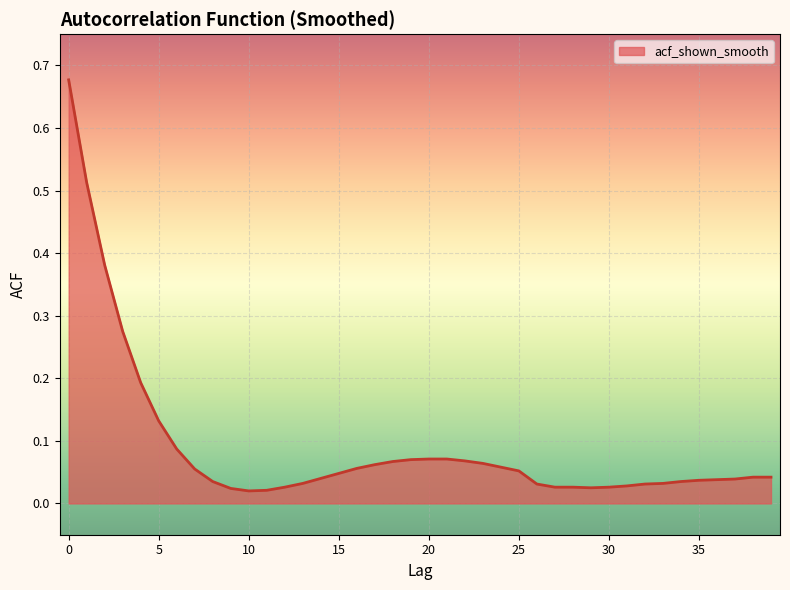

What is the difference between the maximum and minimum values?

0.7